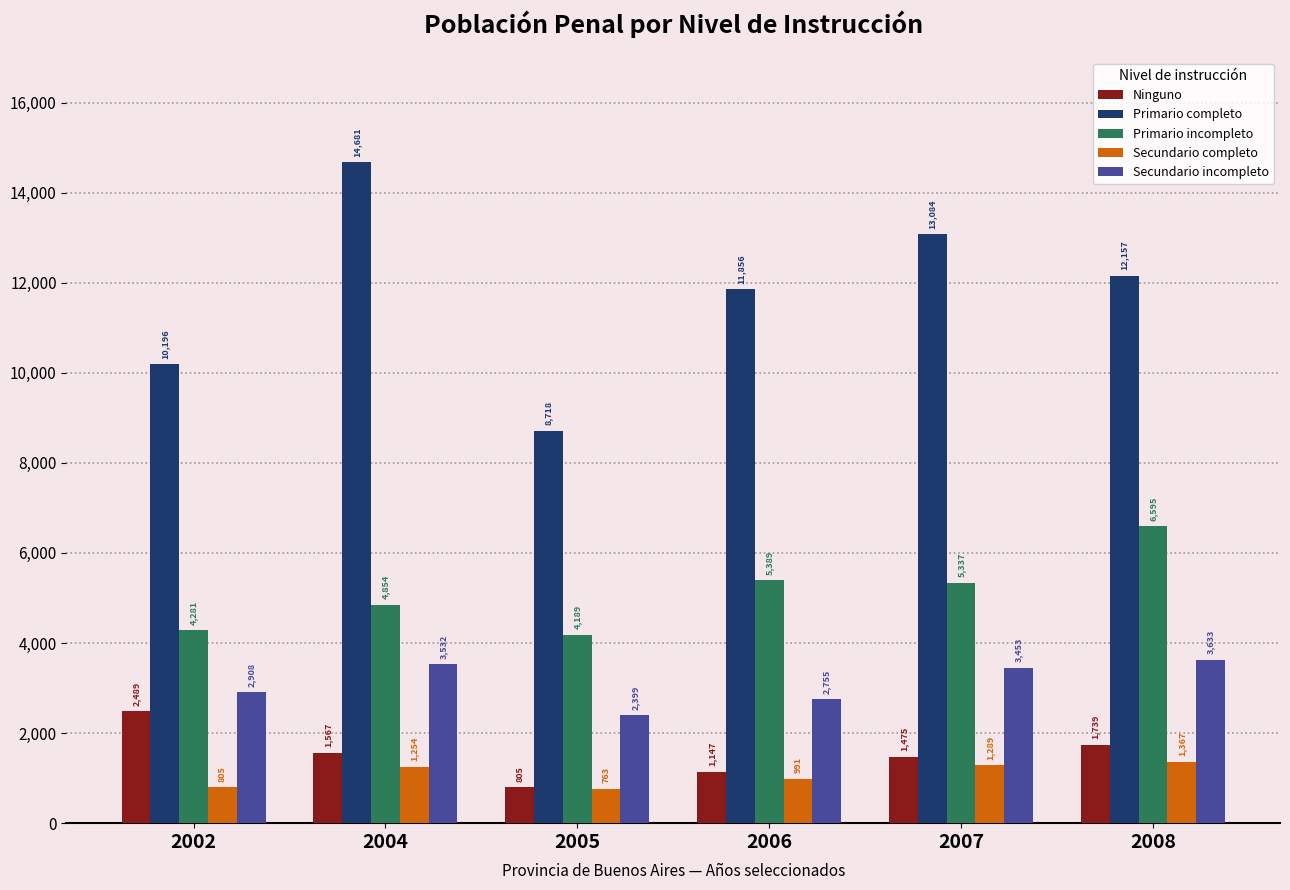

The value of Primario completo at 2006 is 11856. True or false?

True